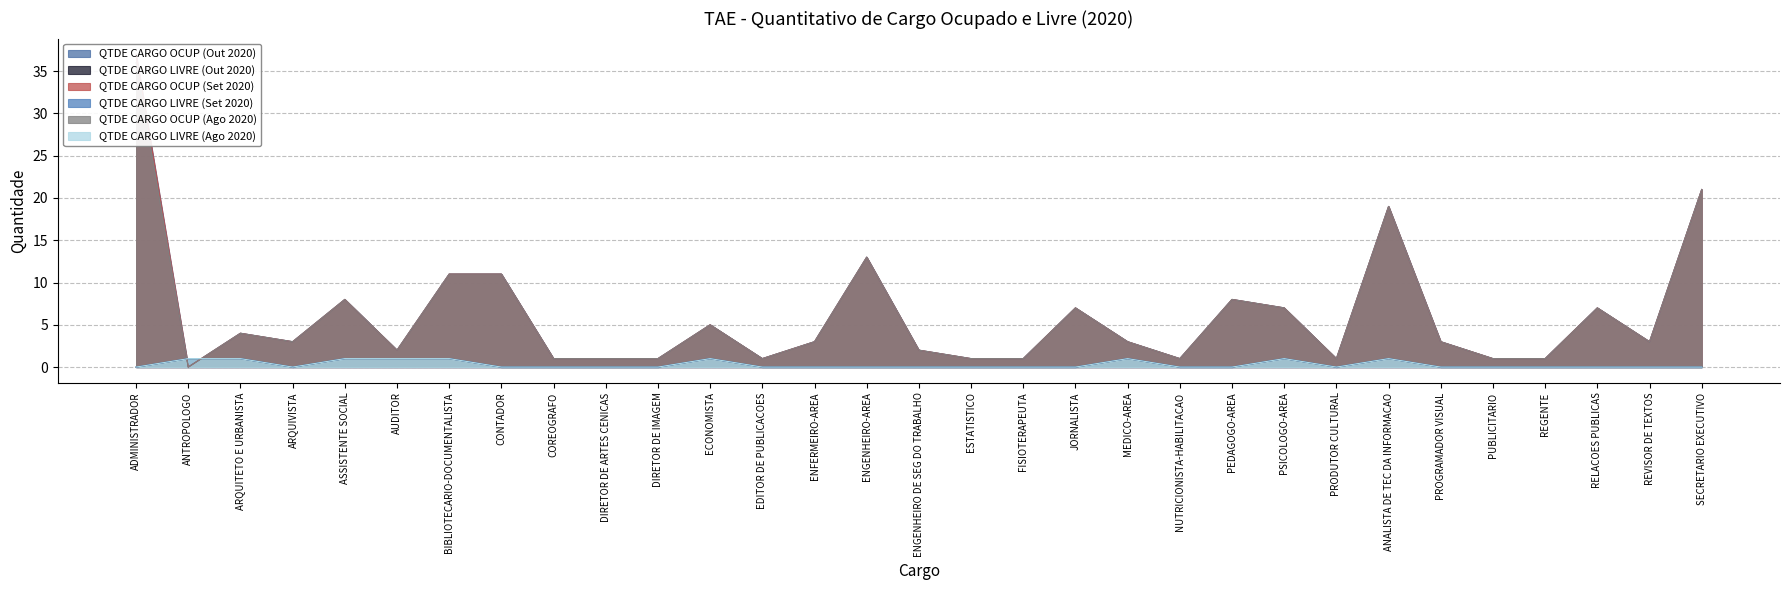

Which label corresponds to the largest value in the chart?

ADMINISTRADOR